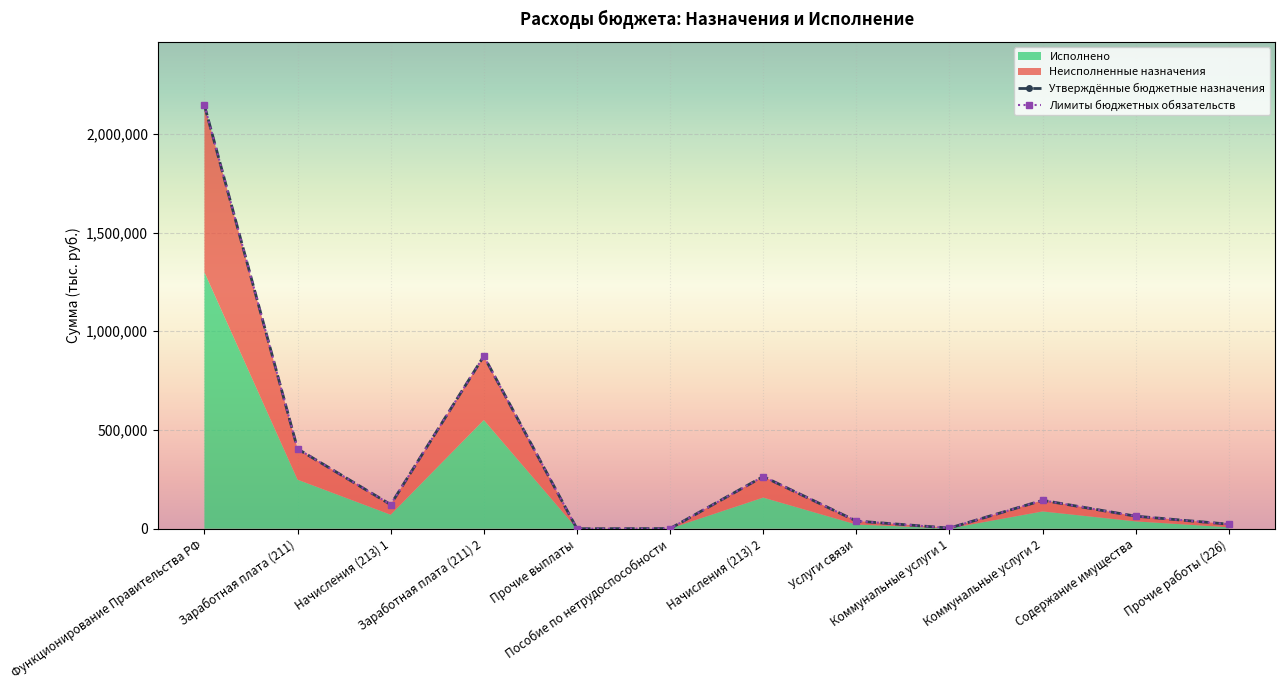

What is the difference between the second highest and minimum values in the Лимиты бюджетных обязательств series?

874316.9